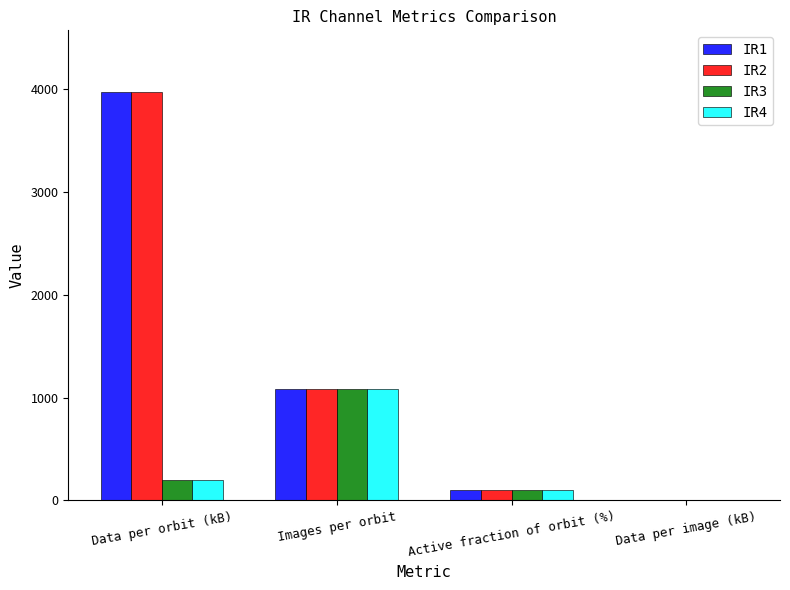

Reading left to right, list all the values displayed in this chart.

IR1: Data per orbit (kB)=3972.0	Images per orbit=1080.0	Active fraction of orbit (%)=100.0	Data per image (kB)=3.7
IR2: Data per orbit (kB)=3972.0	Images per orbit=1080.0	Active fraction of orbit (%)=100.0	Data per image (kB)=3.7
IR3: Data per orbit (kB)=199.0	Images per orbit=1080.0	Active fraction of orbit (%)=100.0	Data per image (kB)=0.2
IR4: Data per orbit (kB)=199.0	Images per orbit=1080.0	Active fraction of orbit (%)=100.0	Data per image (kB)=0.2